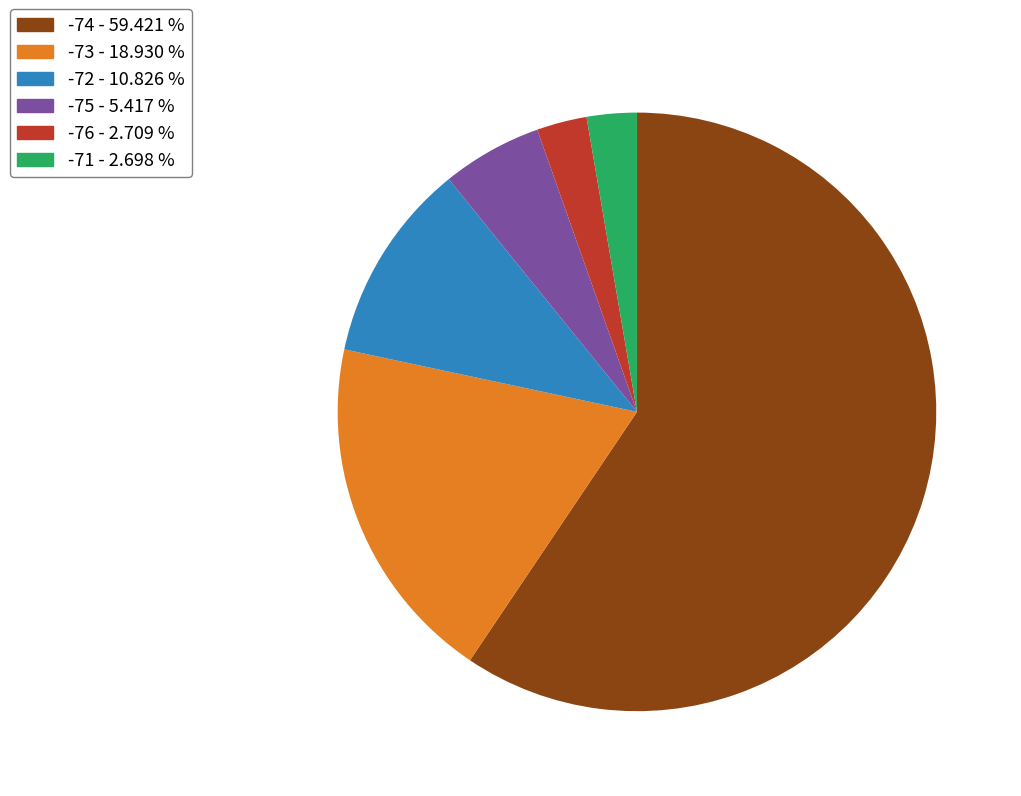

Does any single category account for the majority?

Yes